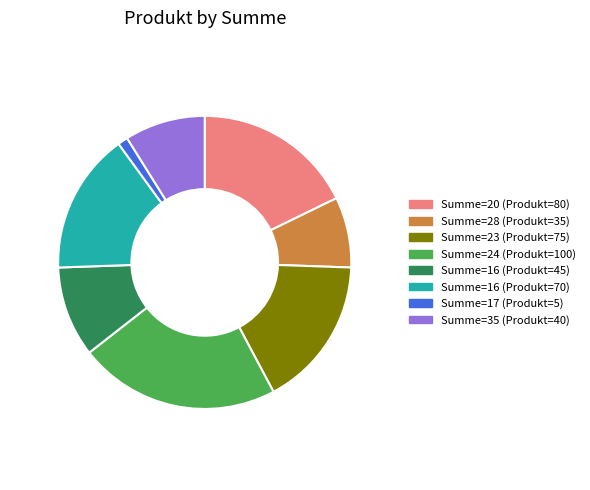

Is there any slice that represents more than half of the pie?

No